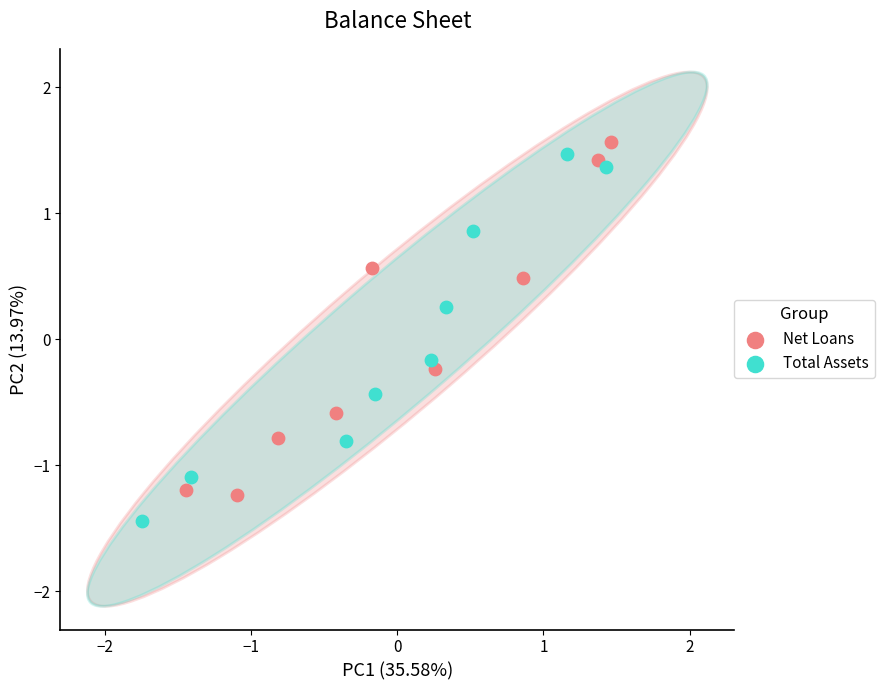

Which series has the largest Y range (max minus min)?

Total Assets